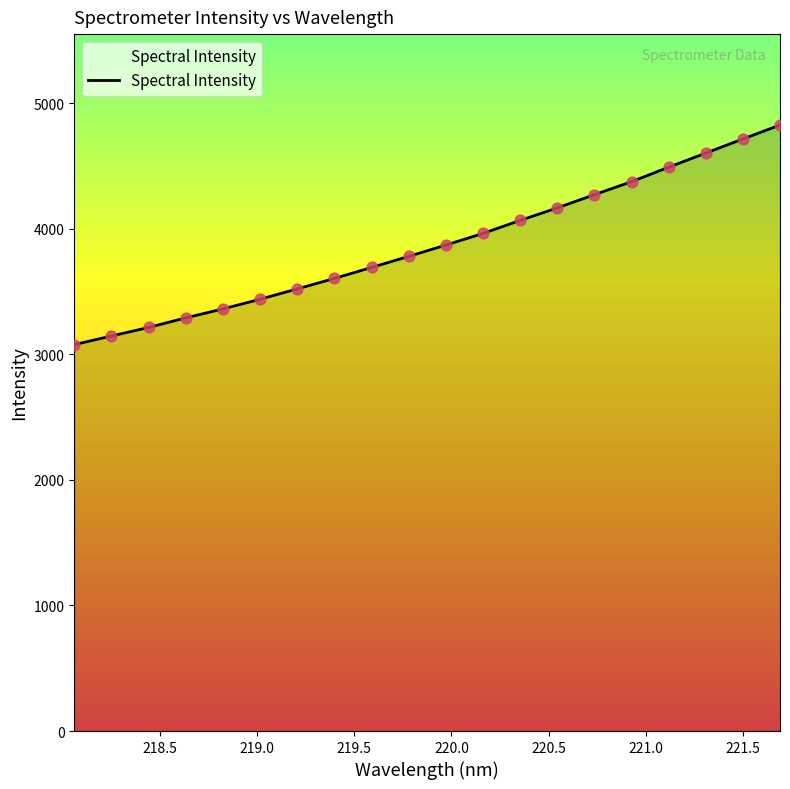

What is the maximum value shown in the chart?

4826.8